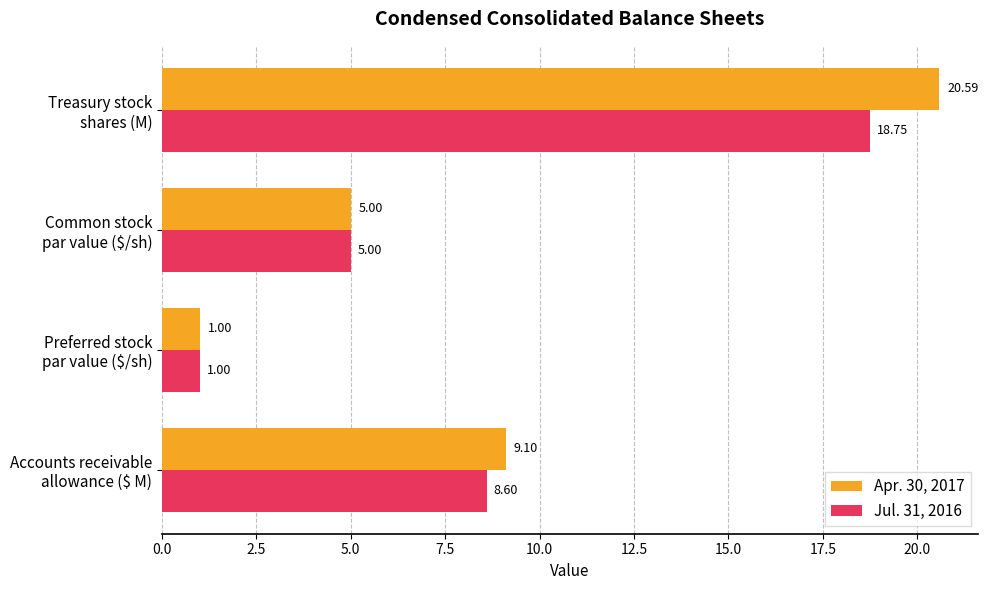

Which series has the widest spread of values?

Apr. 30, 2017